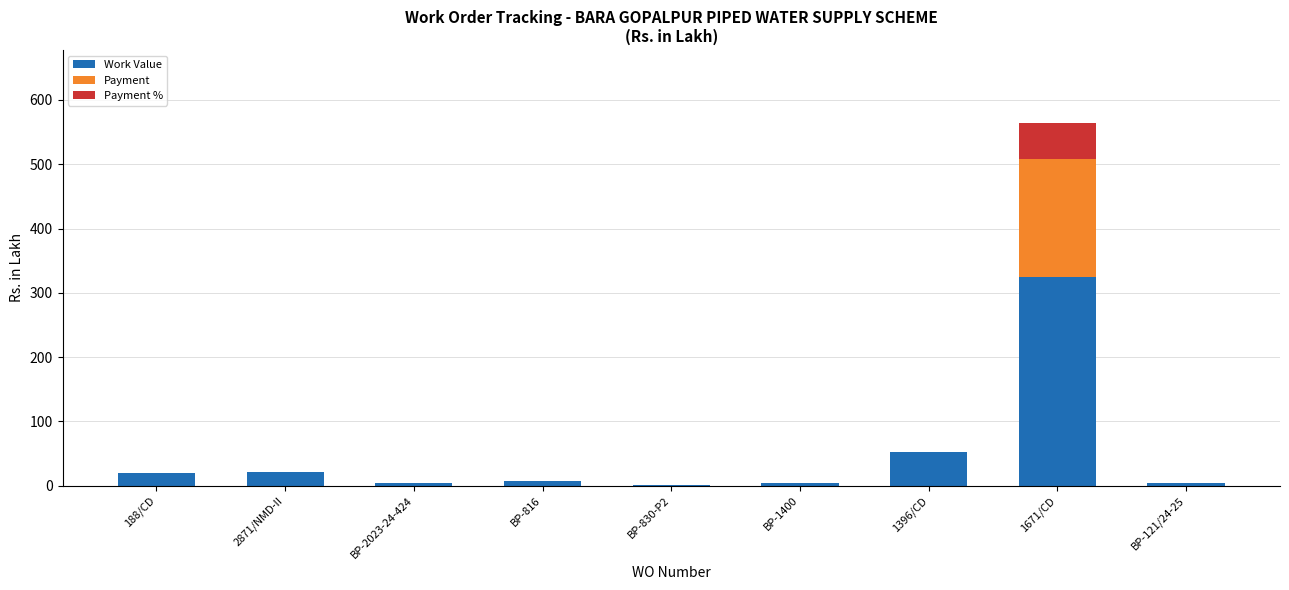

Is it true that Work Value equals 52.8 at 1396/CD?

True